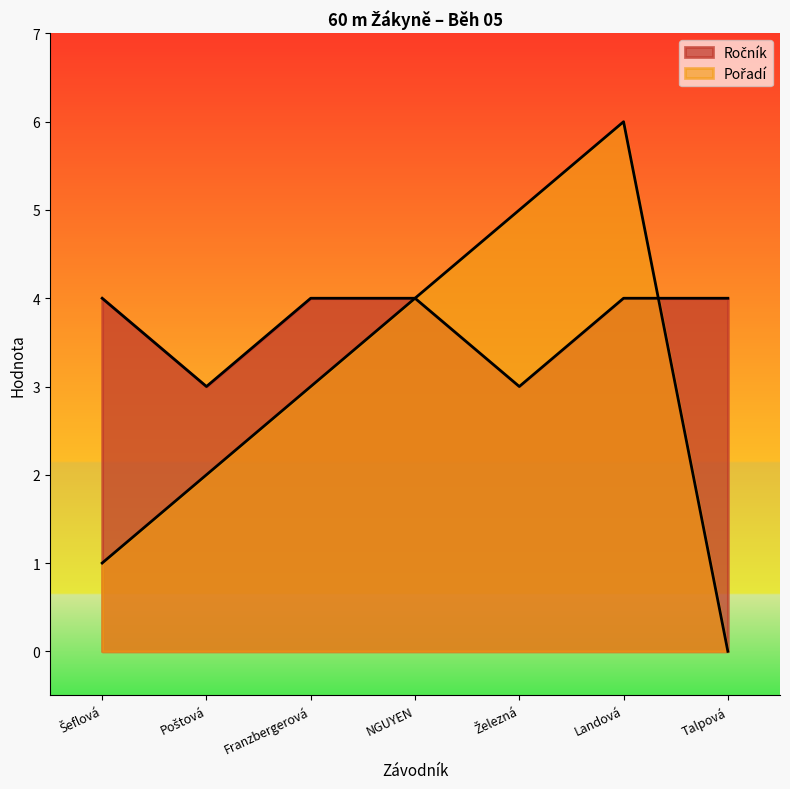

True or false: Ročník has more than 2 interior local peaks.

False